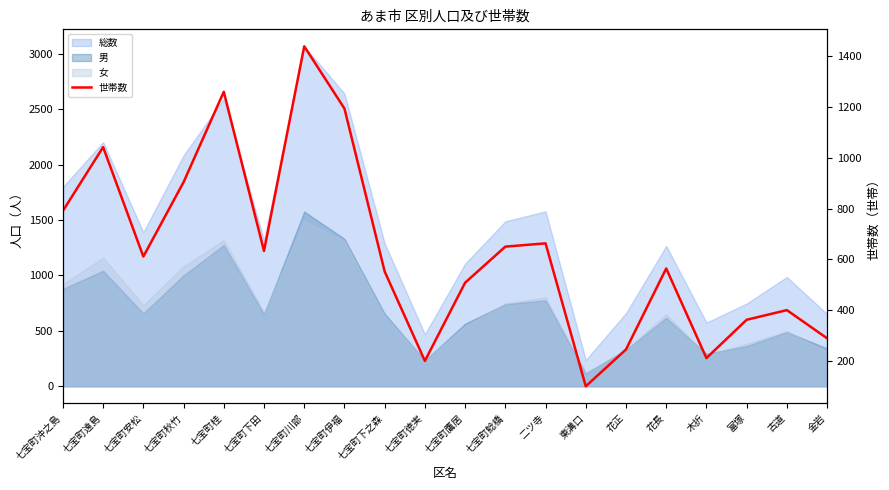

Which label corresponds to the smallest value in the chart?

東溝口